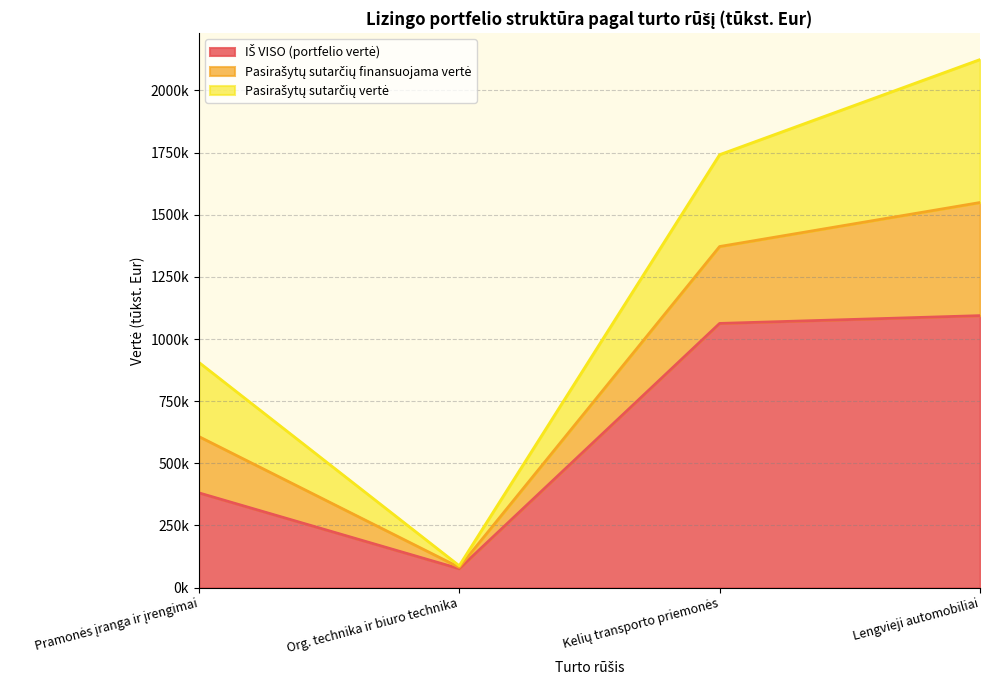

What is the sum of the Pasirašytų sutarčių finansuojama vertė values at Lengvieji automobiliai and Org. technika ir biuro technika?

460534.9